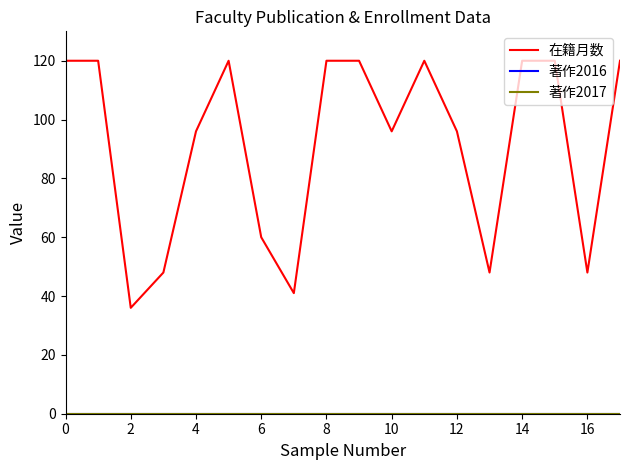

True or false: 著作2017 has more than 2 interior local peaks.

False